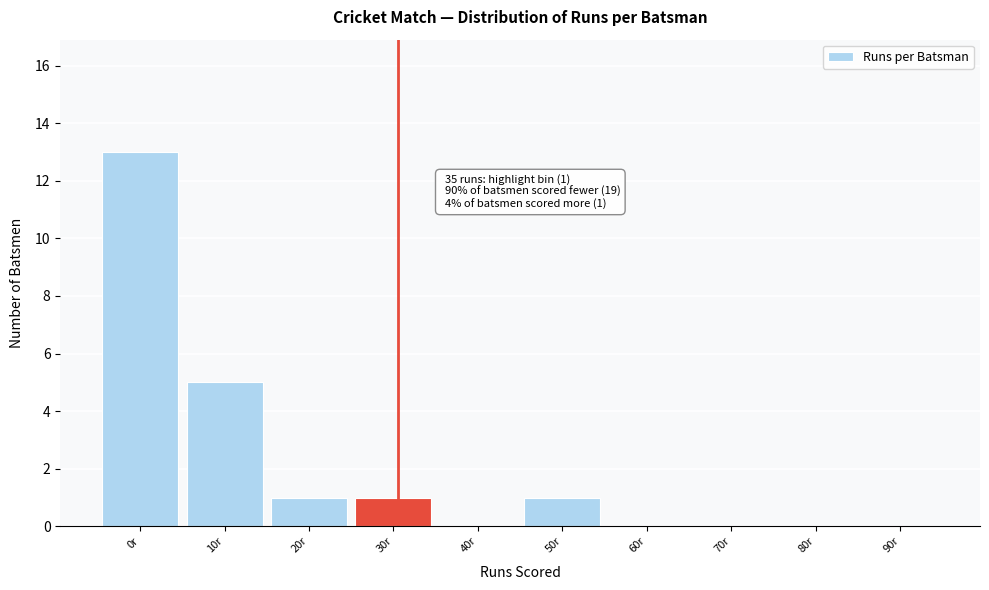

Reading right to left, list all the values displayed in this chart.

90r=0	80r=0	70r=0	60r=0	50r=1	40r=0	30r=1	20r=1	10r=5	0r=13